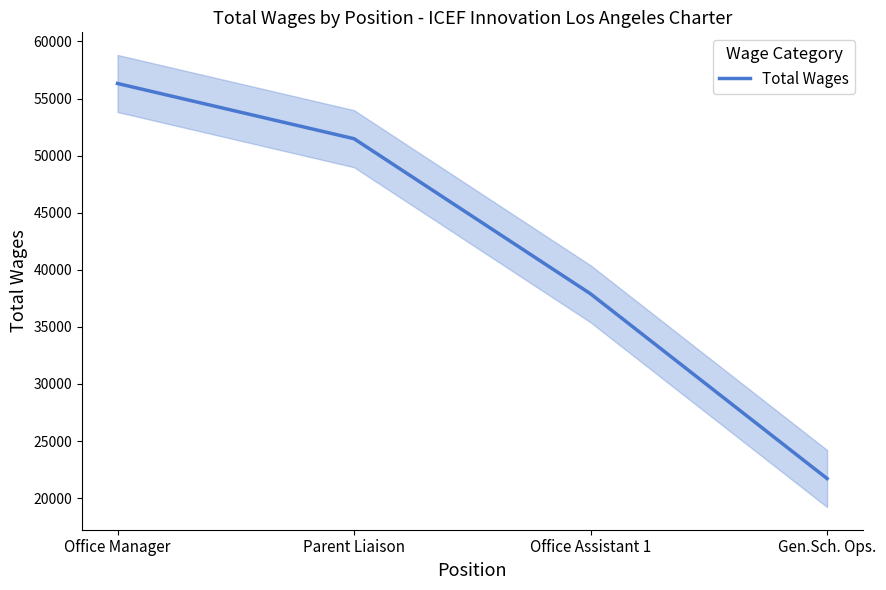

Which label corresponds to the smallest value in the chart?

Gen.Sch. Ops.